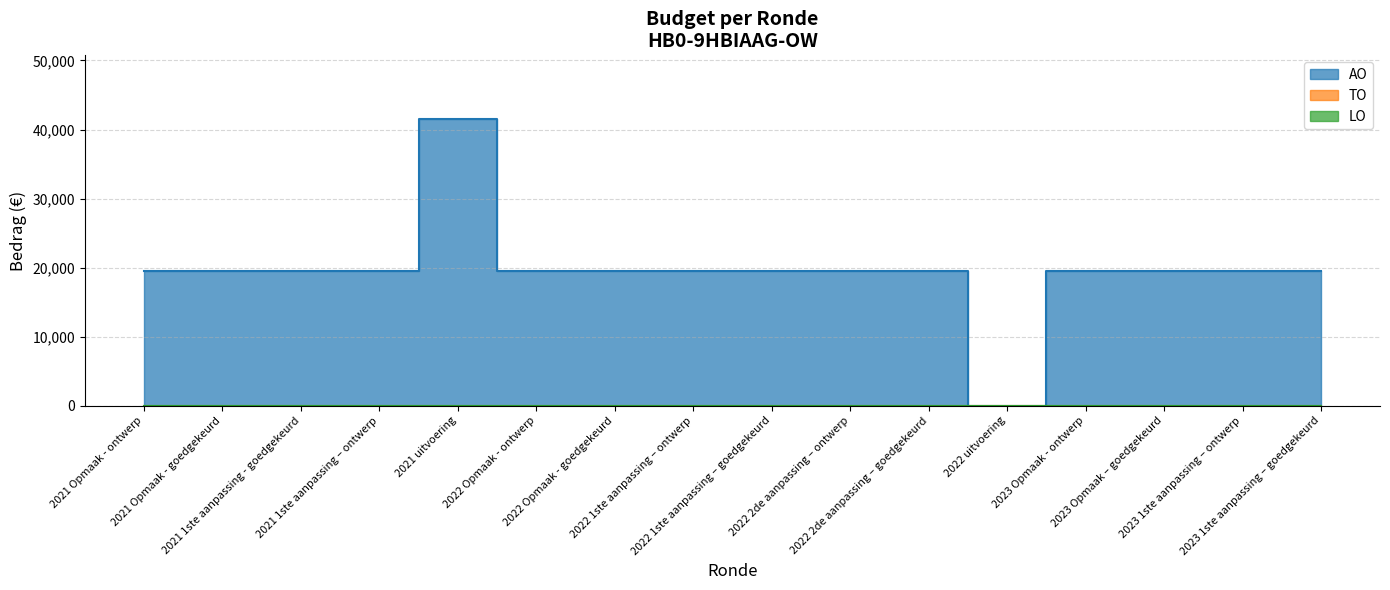

Is the value of AO at 2022 Opmaak - ontwerp greater than the value of LO at 2022 1ste aanpassing – ontwerp?

Yes